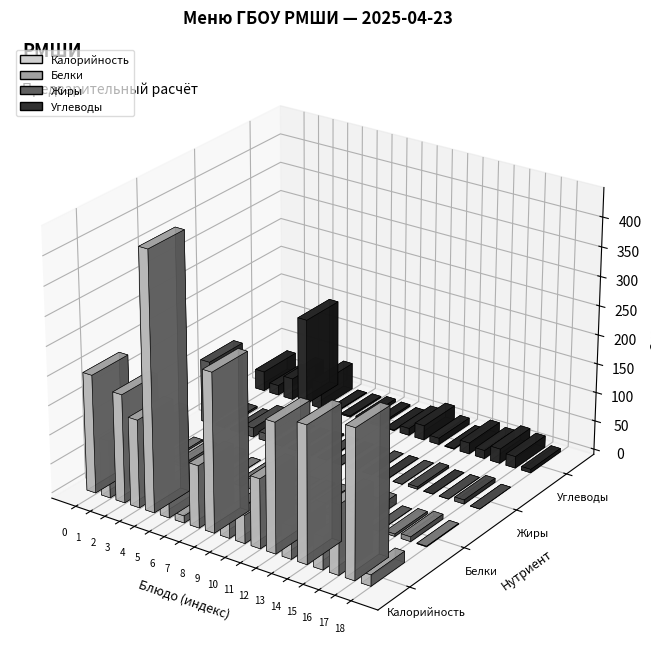

At хлеб в/с, list the series in order from largest to smallest.

Калорийность, Углеводы, Белки, Жиры